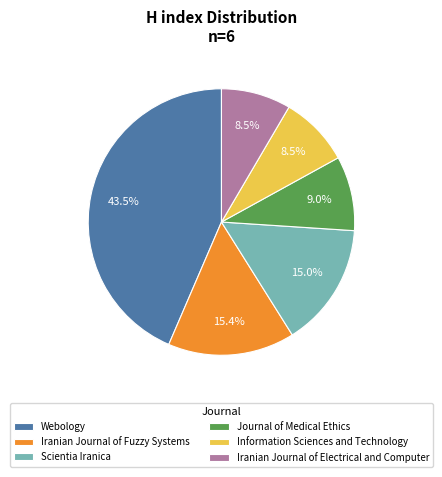

Is the sum of Iranian Journal of Fuzzy Systems and Information Sciences and Technology greater than half?

No